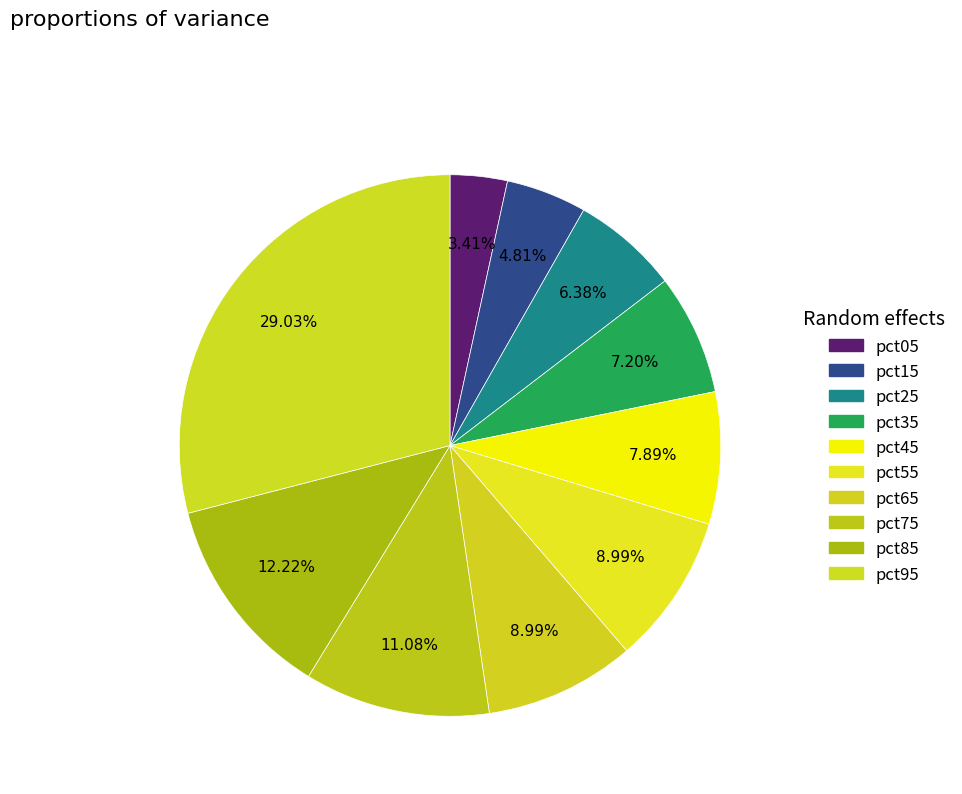

To the nearest percent, what is the combined percentage of pct45 and pct25?

14%